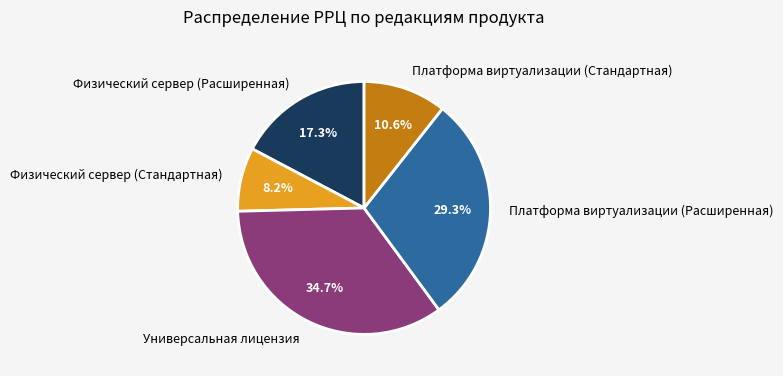

What is the largest slice in the pie chart?

Универсальная лицензия